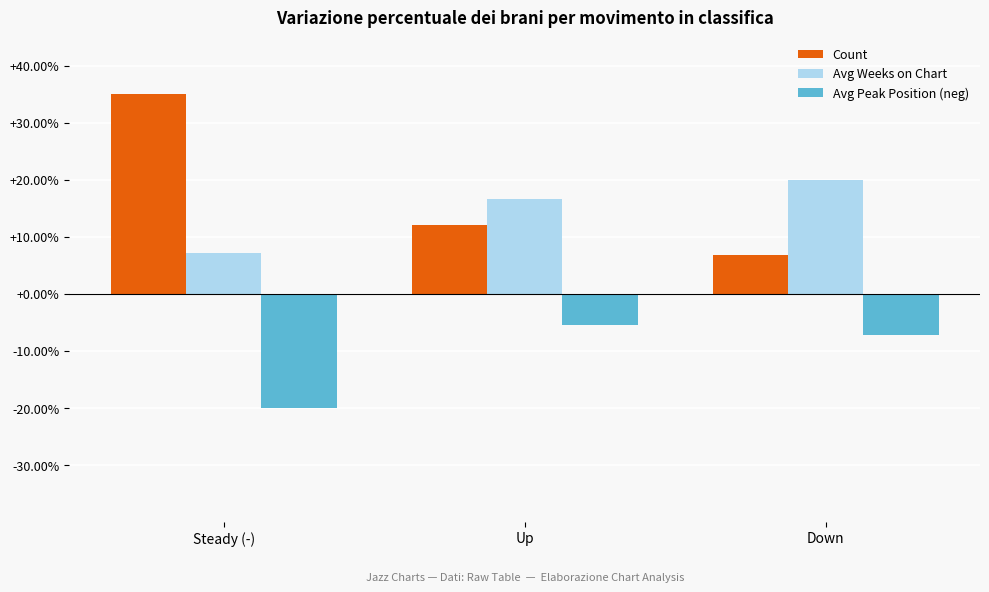

Which series changed the most between Steady (-) and Down?

Count